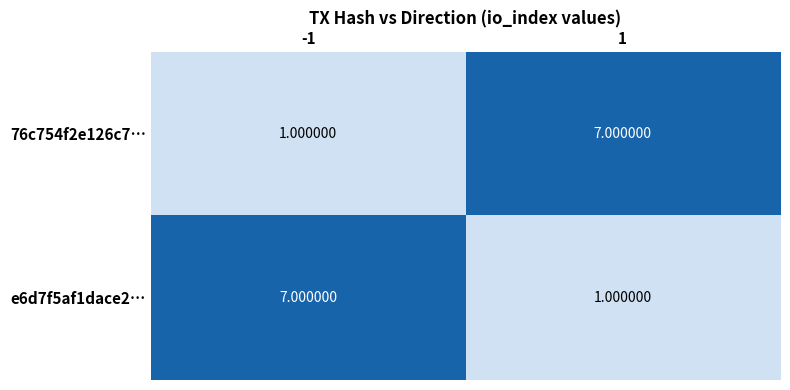

What is the total value across all series at 1?

8